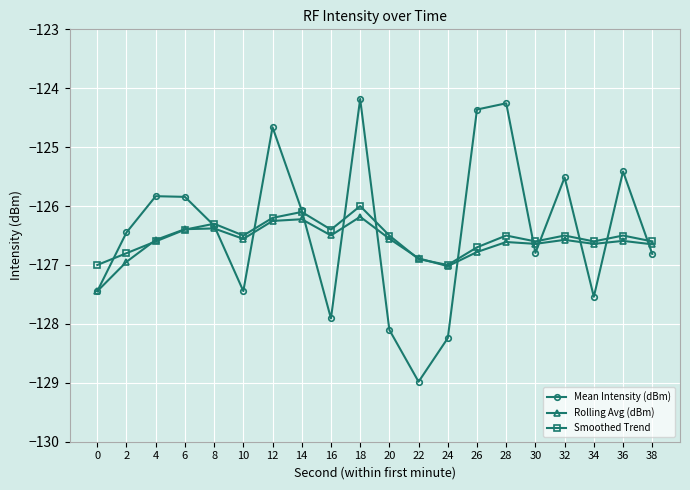

How many series are shown in this chart?

3